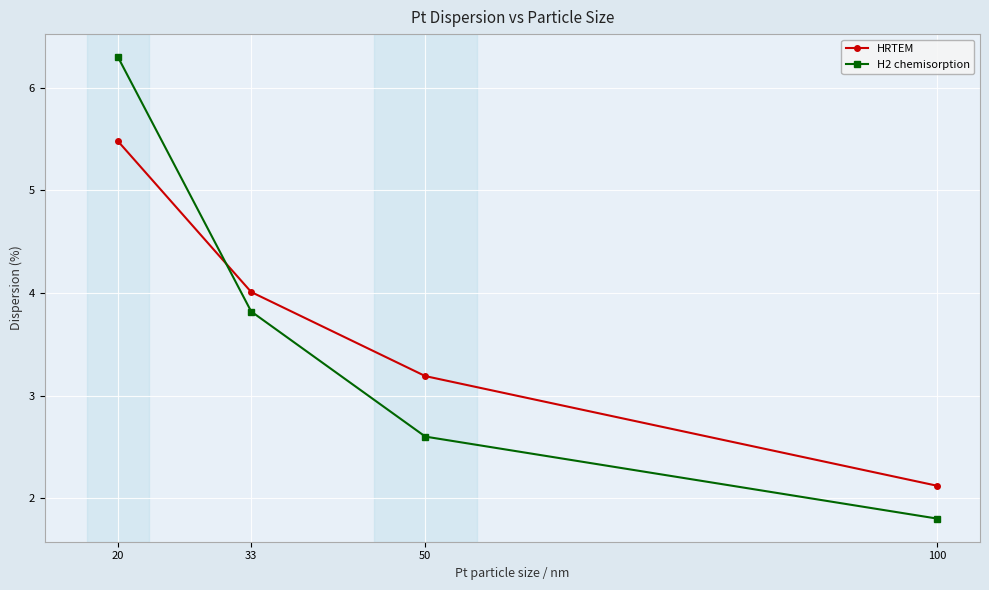

The H2 chemisorption series shows 4.1 at 50. True or false?

False